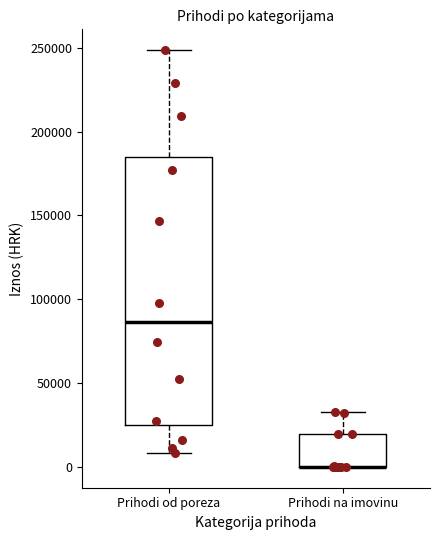

Where is the lower edge of the box for Prihodi od poreza on the y-axis? The values are not printed on the chart, so give them approximately, as read against the axis.

25000